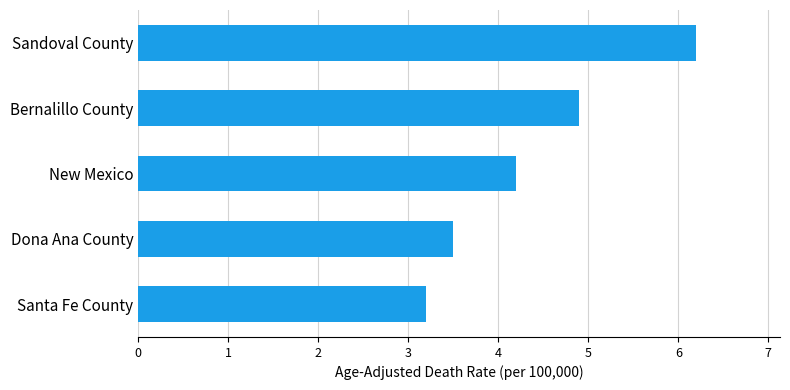

What is the ratio of the value at Santa Fe County to the value at Bernalillo County?

0.7